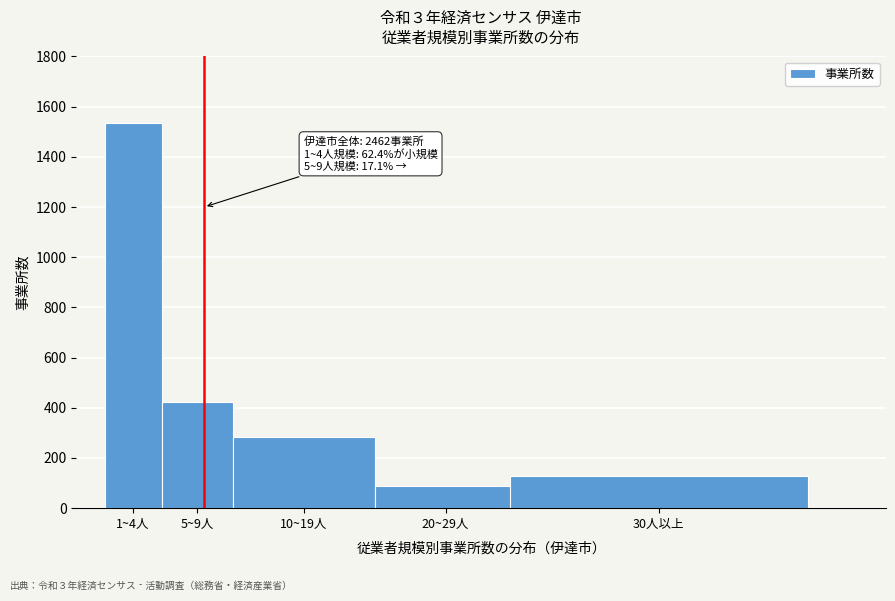

Reading left to right, transcribe all the data shown in this chart.

1536	422	283	88	127